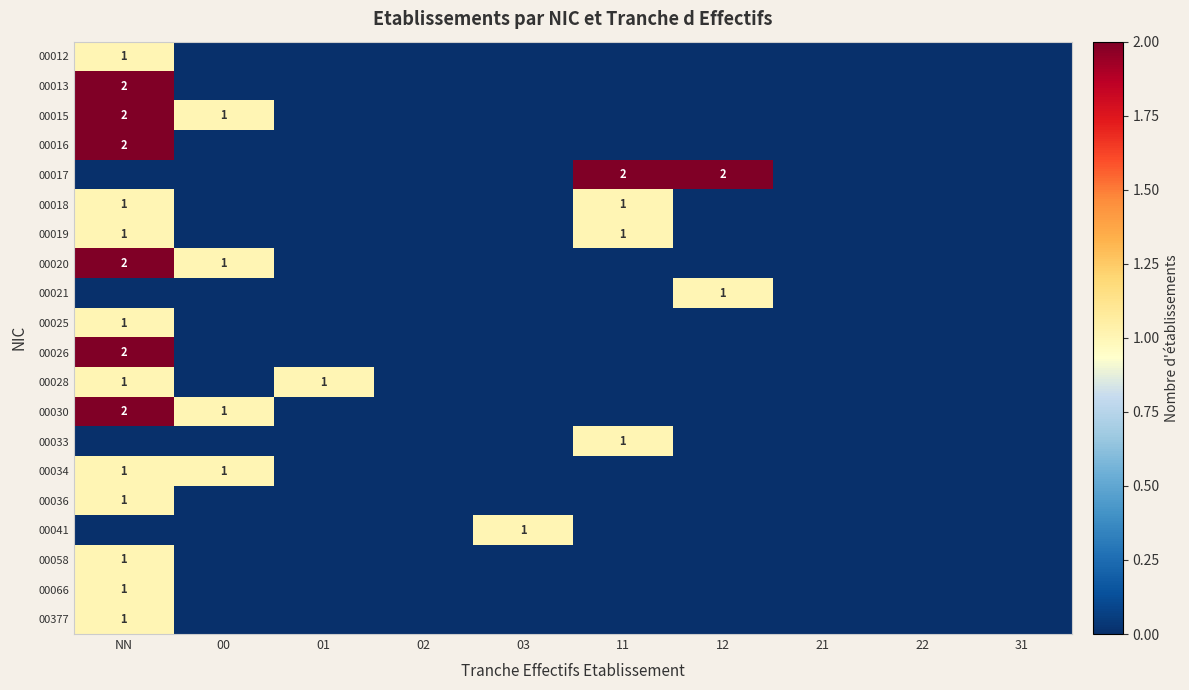

The value of 00036 at NN is 1. True or false?

True